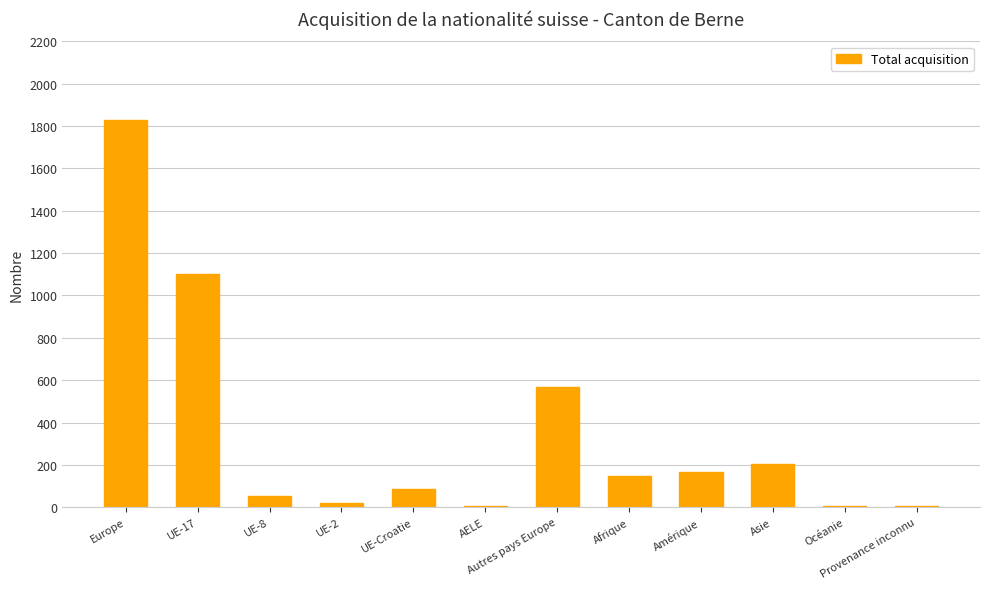

What is the change in value from UE-8 to Autres pays Europe?

+518